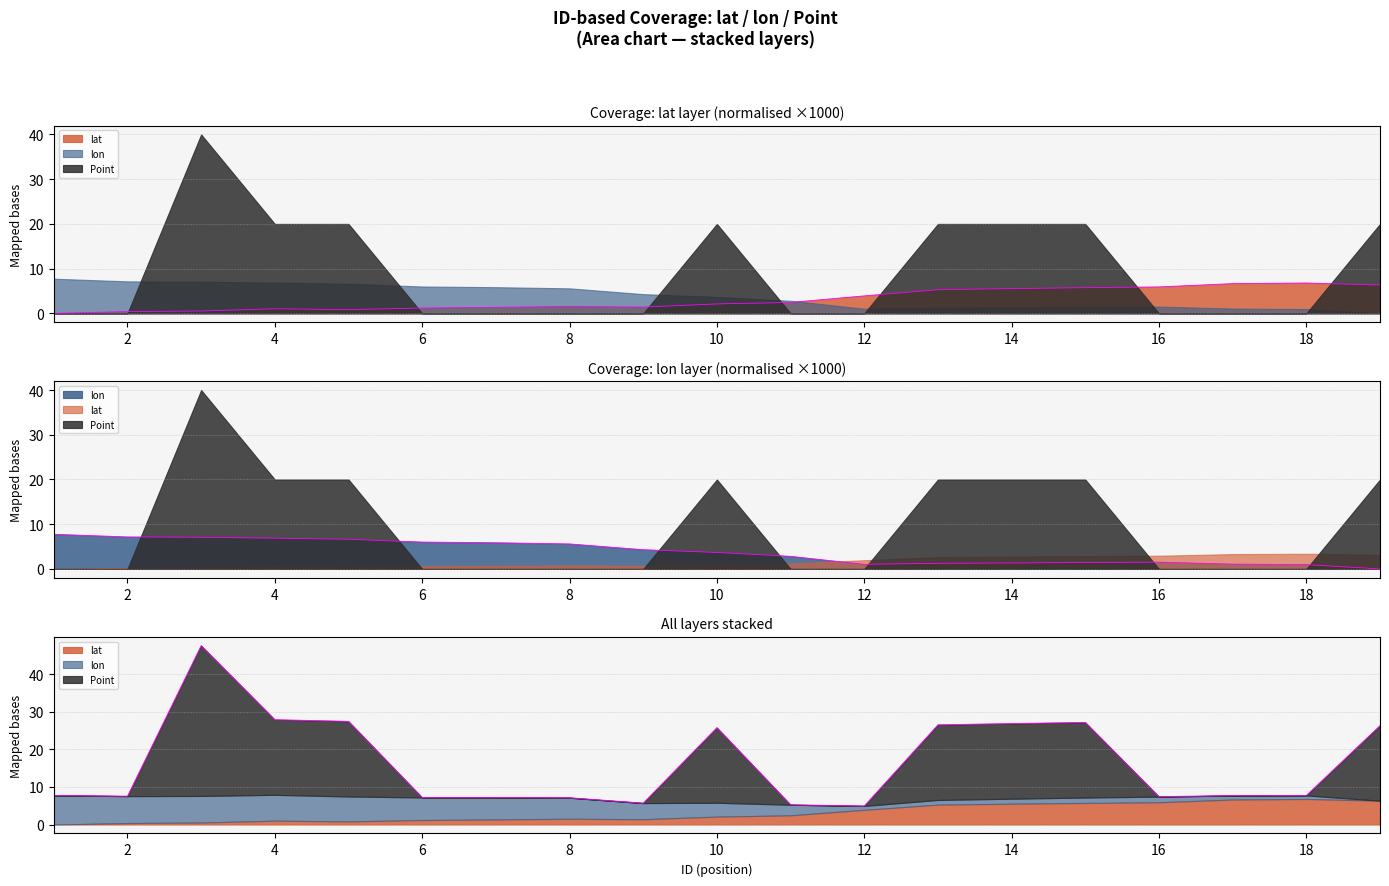

What is the sum of all lon values?

72.3